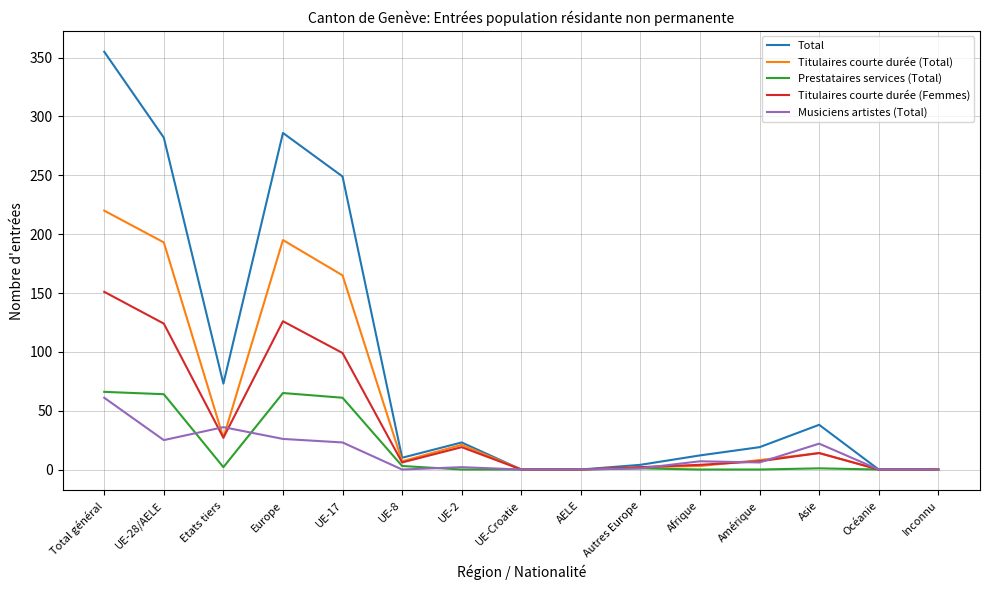

What is the spread (max minus min) of values at Europe?

260